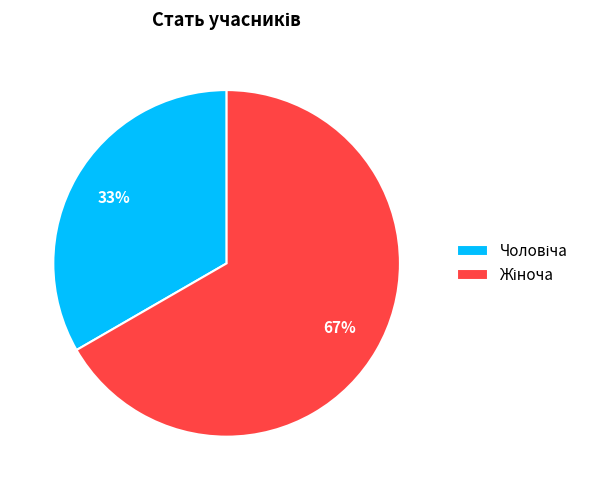

To the nearest percent, what is the average slice percentage?

50%